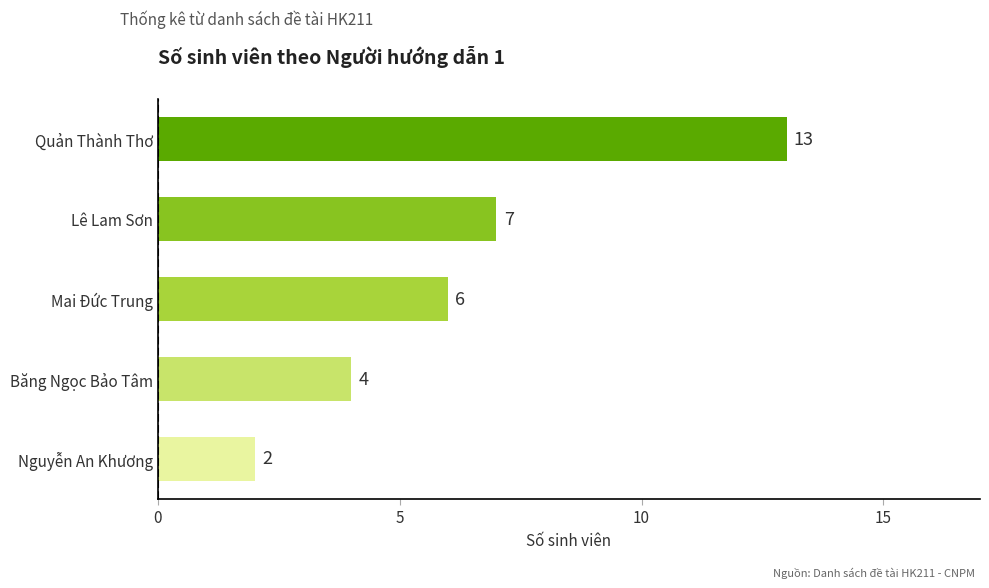

Where is the data nearest to the value 7?

Lê Lam Sơn